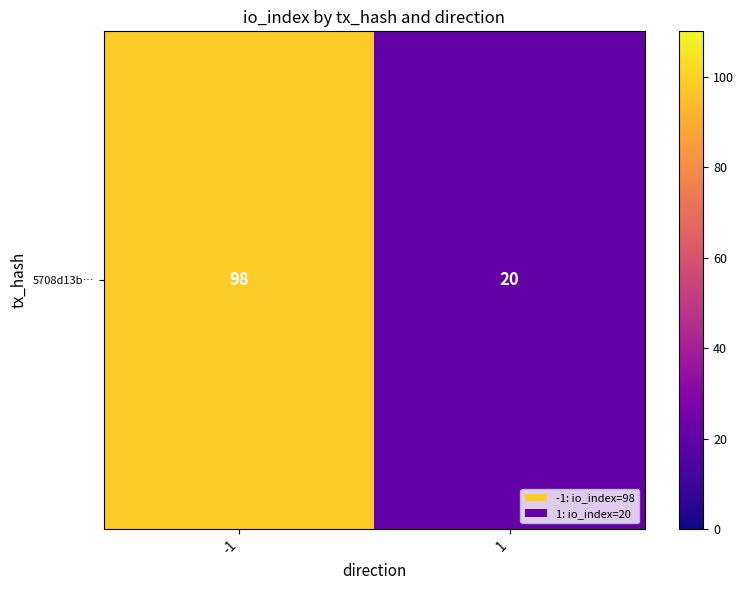

Approximately how many times larger is the value at 1 compared to -1?

0.2